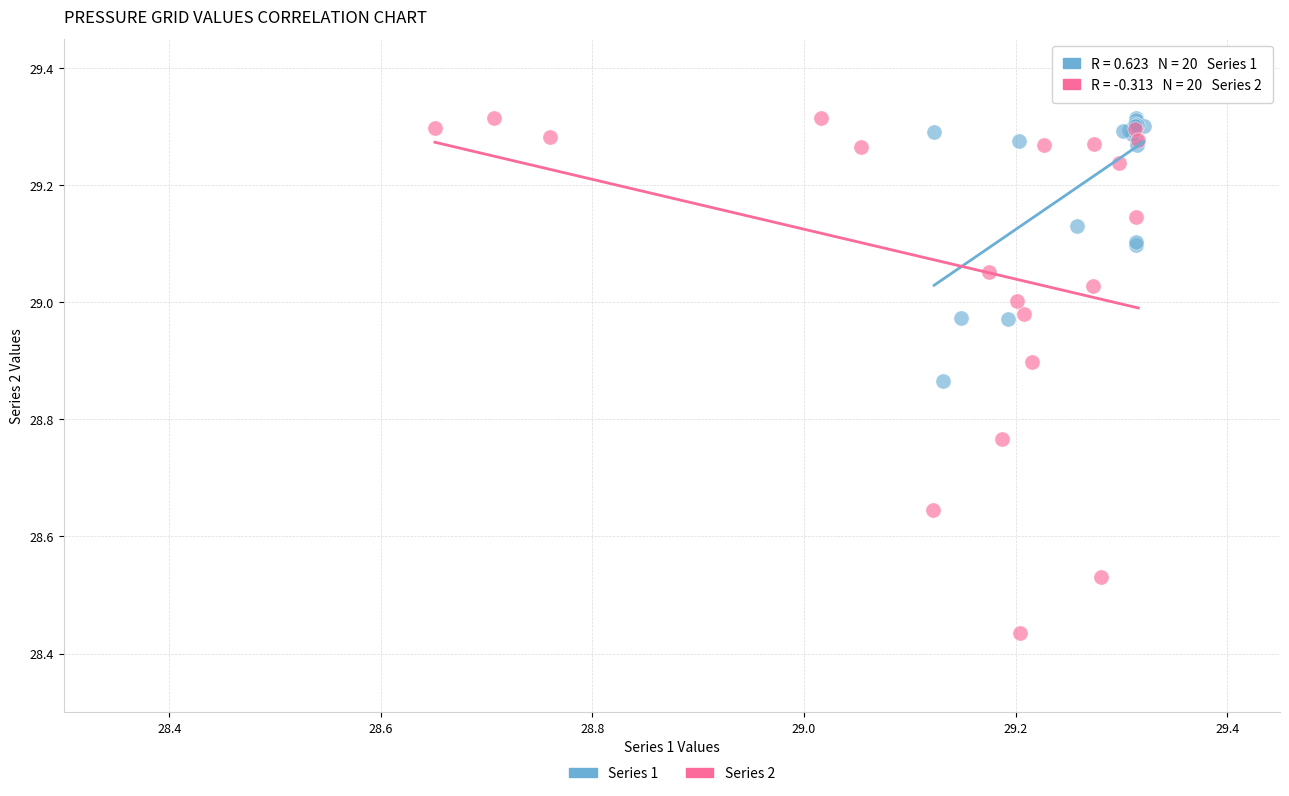

What are all the series names shown in the legend?

Series 1, Series 2